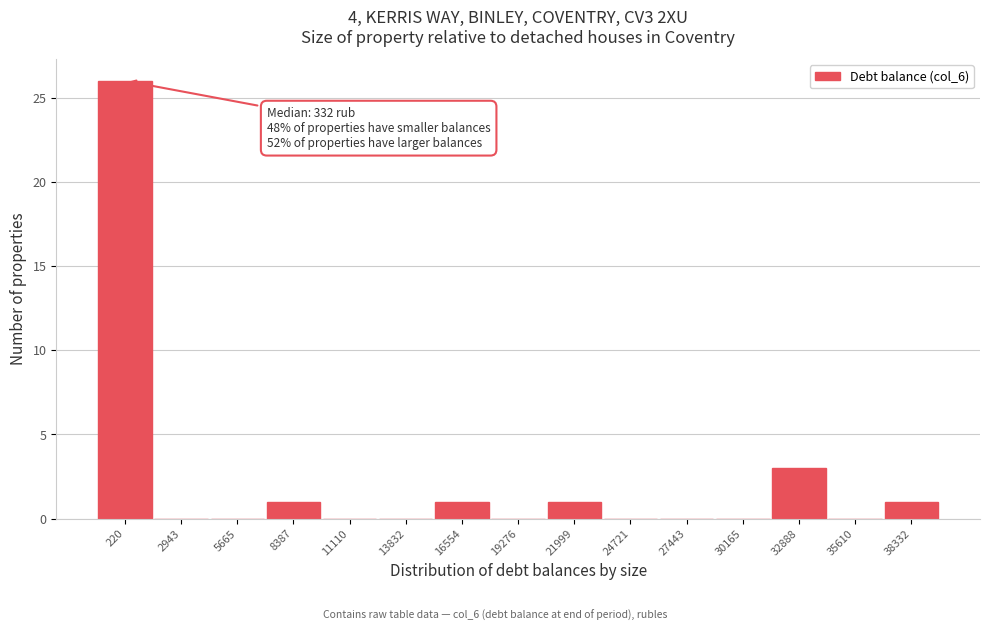

Reading left to right, list all the values displayed in this chart.

220=26	2943=0	5665=0	8387=1	11110=0	13832=0	16554=1	19276=0	21999=1	24721=0	27443=0	30165=0	32888=3	35610=0	38332=1